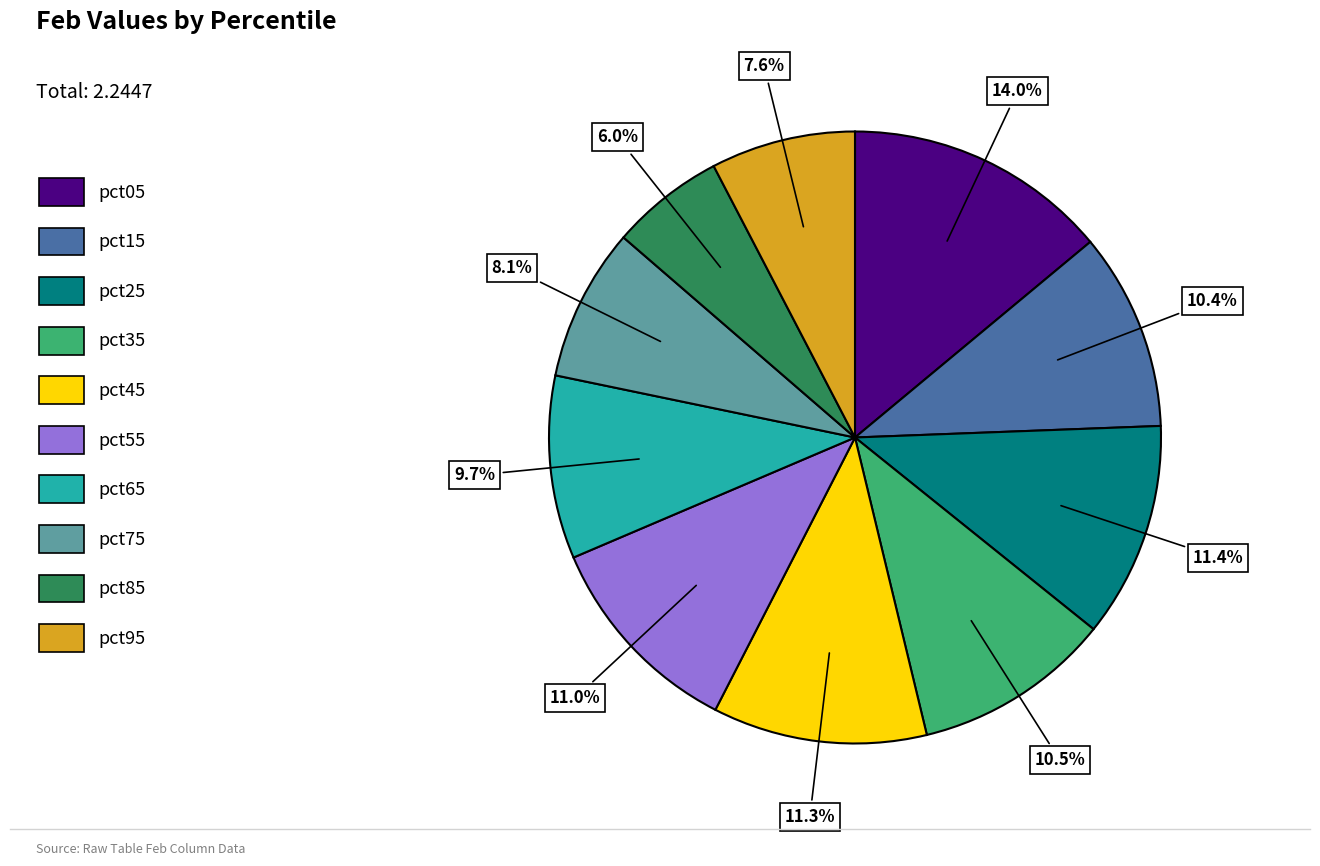

Which slice is the largest?

pct05